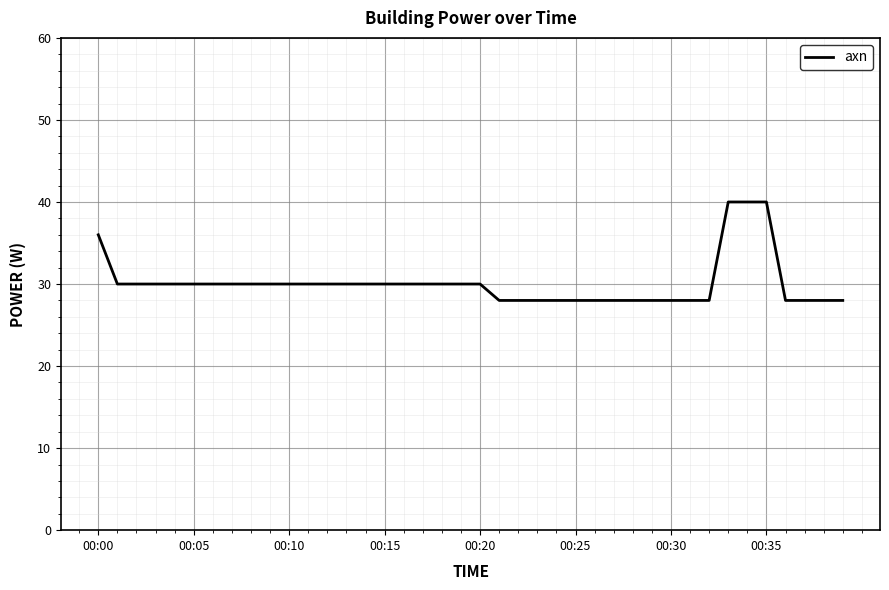

What is the greatest value displayed?

40